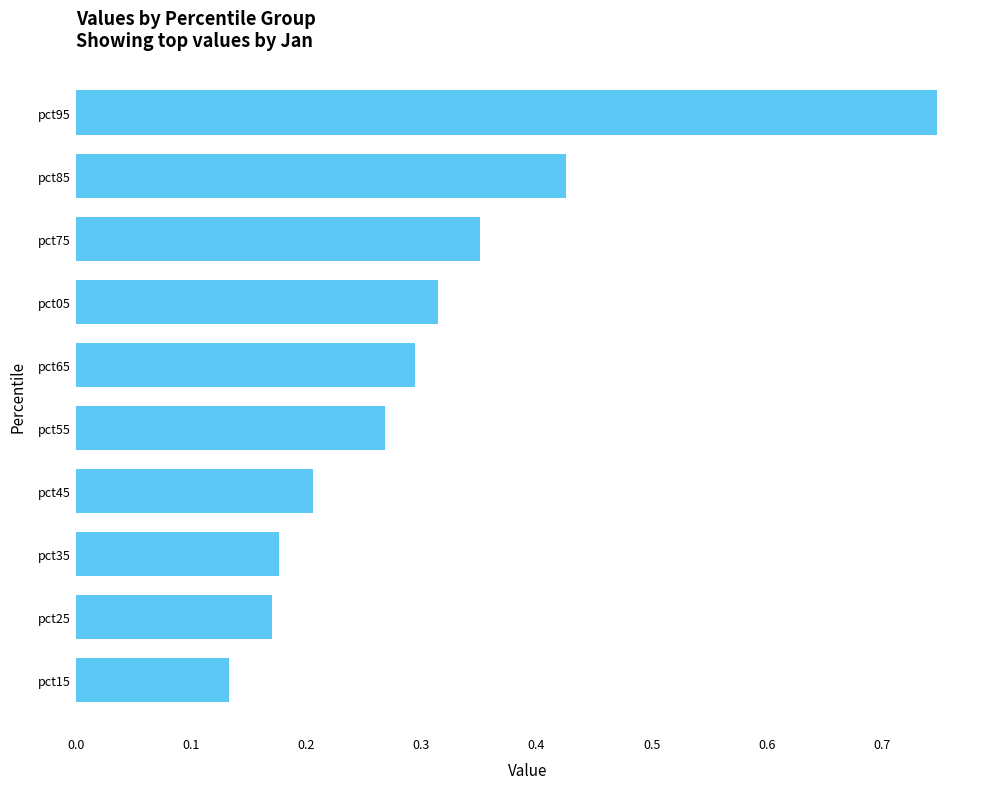

What is the difference between the maximum and minimum values?

0.6